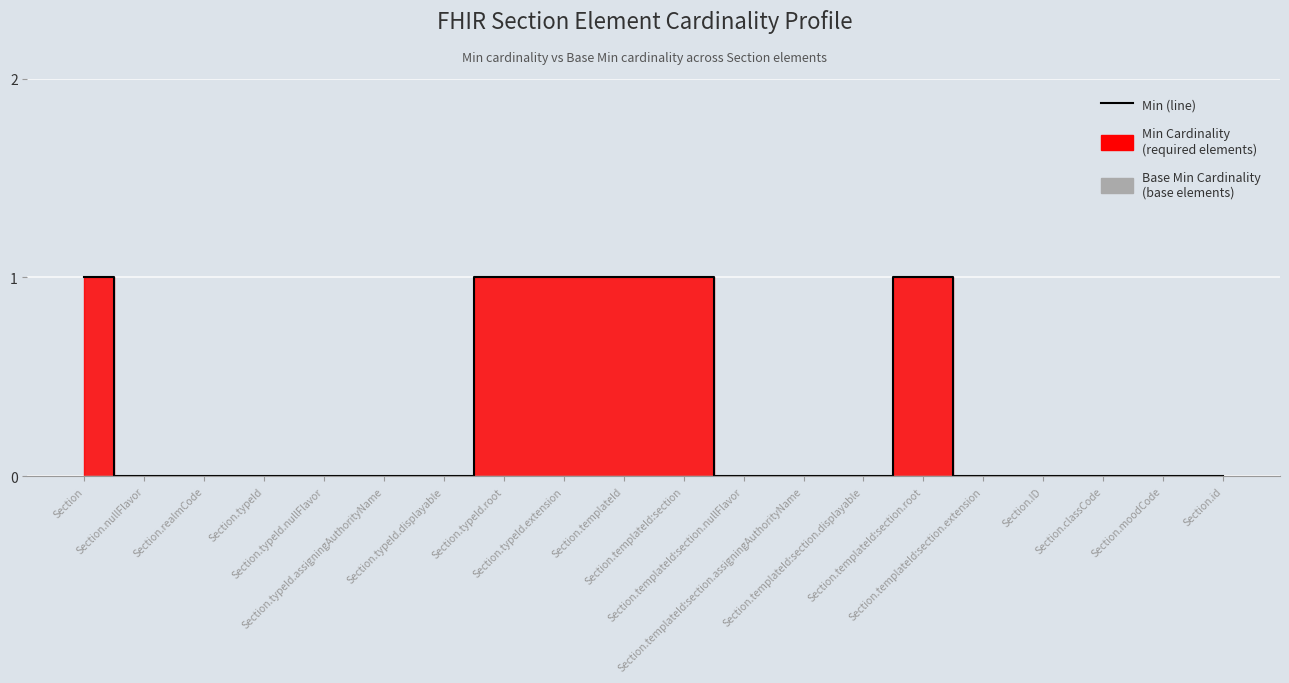

What is the maximum value shown in the chart?

1